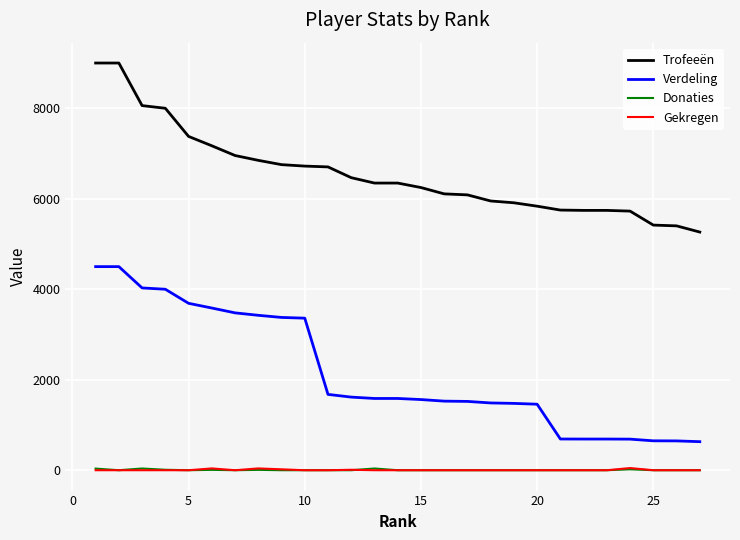

True or false: Gekregen and Verdeling cross at least once.

False